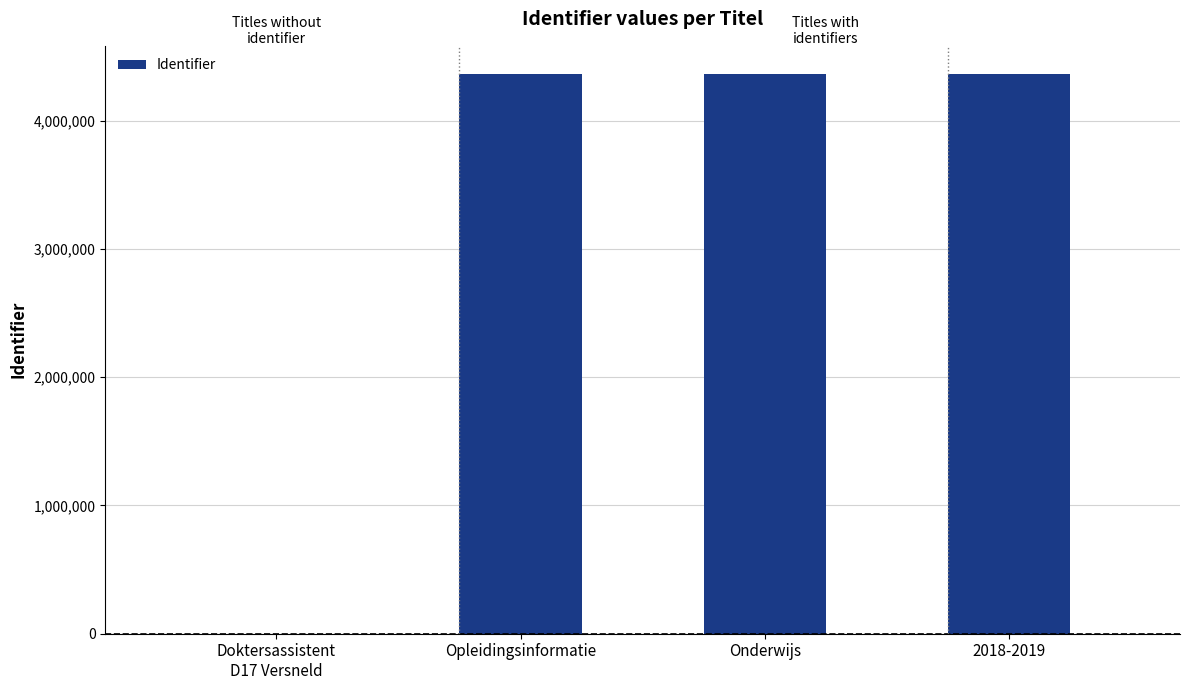

What is the sum of all values?

13096041